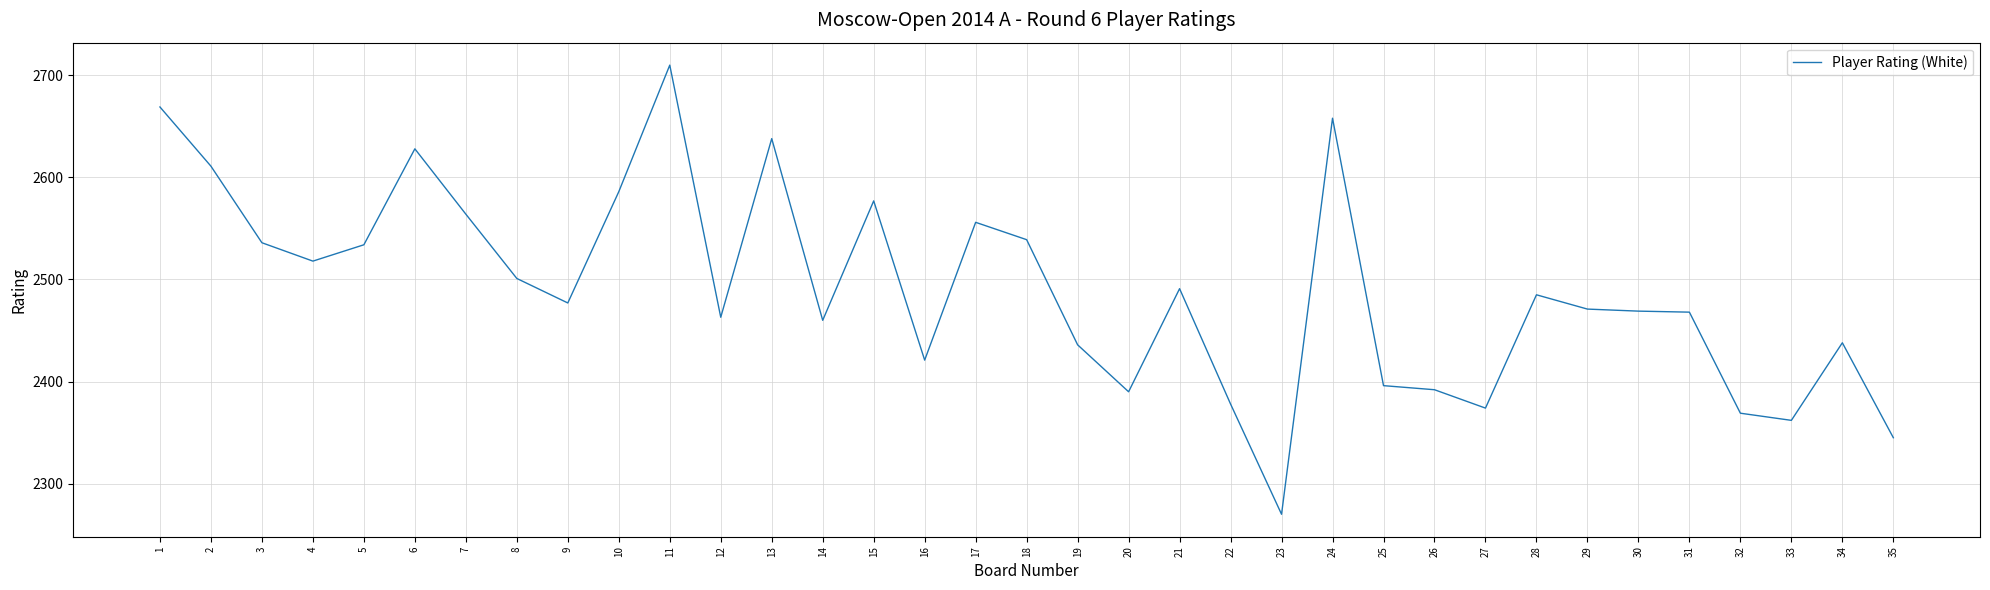

Read the value at 7.

2564